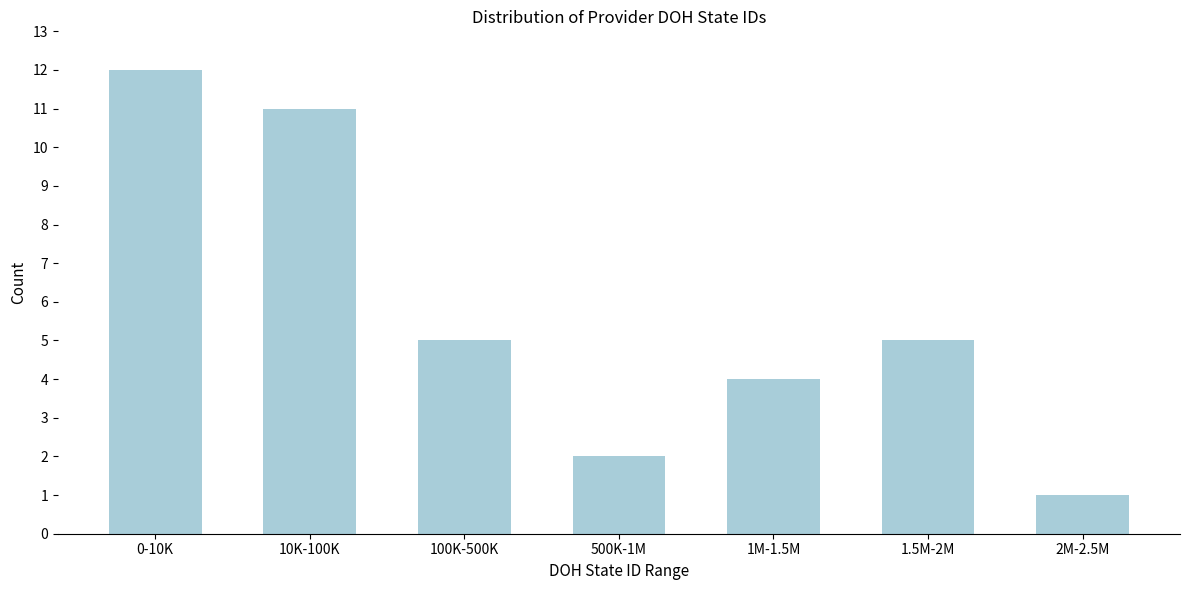

Reading right to left, list all the values displayed in this chart.

2M-2.5M=1	1.5M-2M=5	1M-1.5M=4	500K-1M=2	100K-500K=5	10K-100K=11	0-10K=12